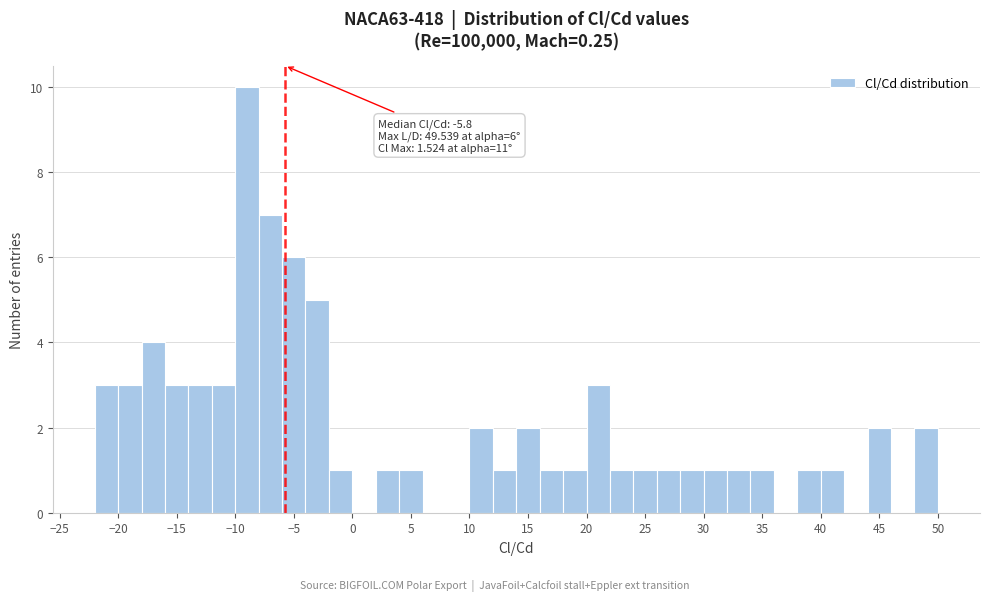

Over which range of the x-axis is the bar tallest?

-10 to -8